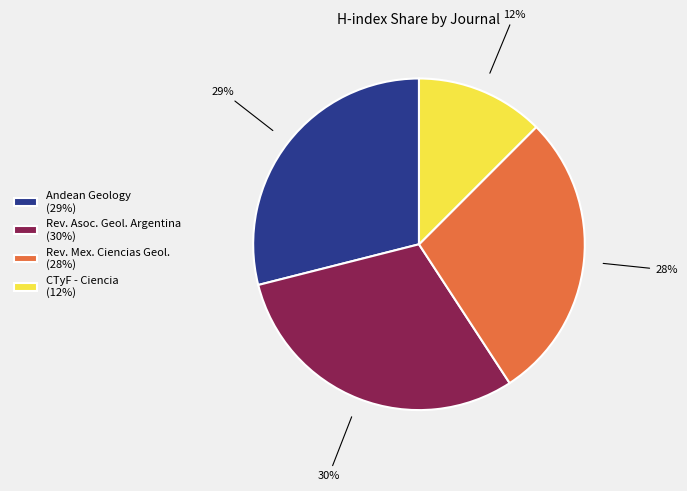

To the nearest percent, what is the difference between the largest and smallest slice percentages?

18%